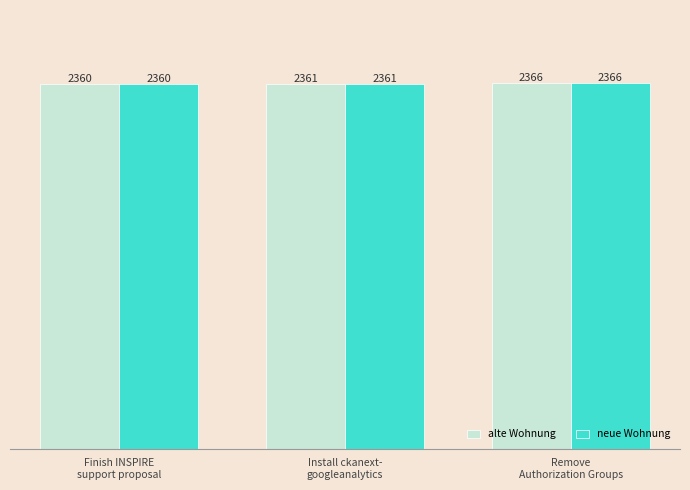

Reading right to left, extract all data points from this chart.

alte Wohnung: 2366	2361	2360
neue Wohnung: 2366	2361	2360